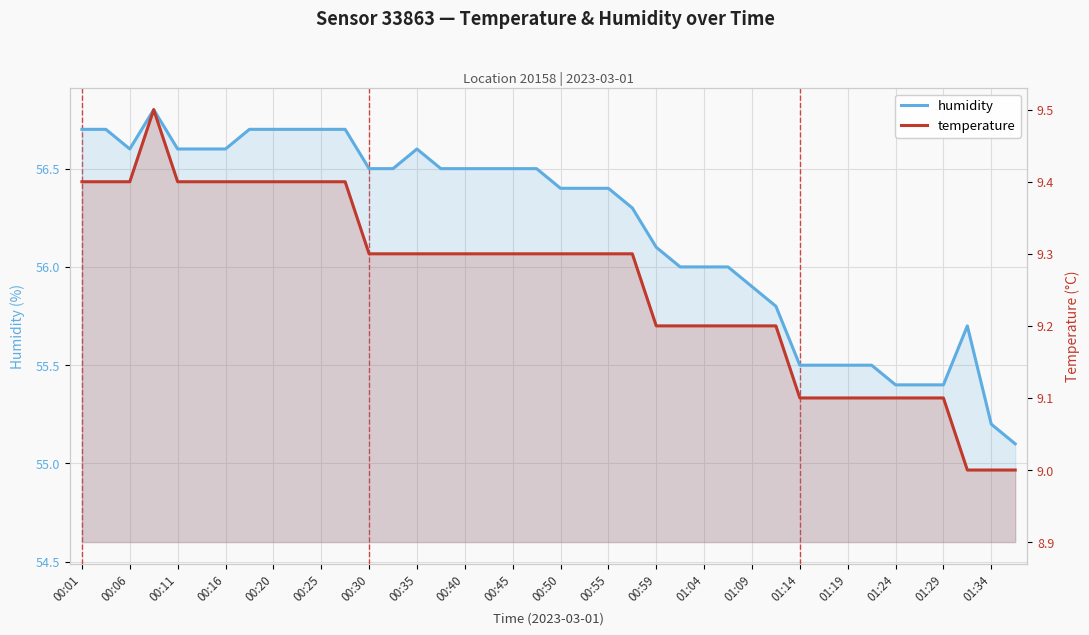

True or false: temperature and humidity cross at least once.

False